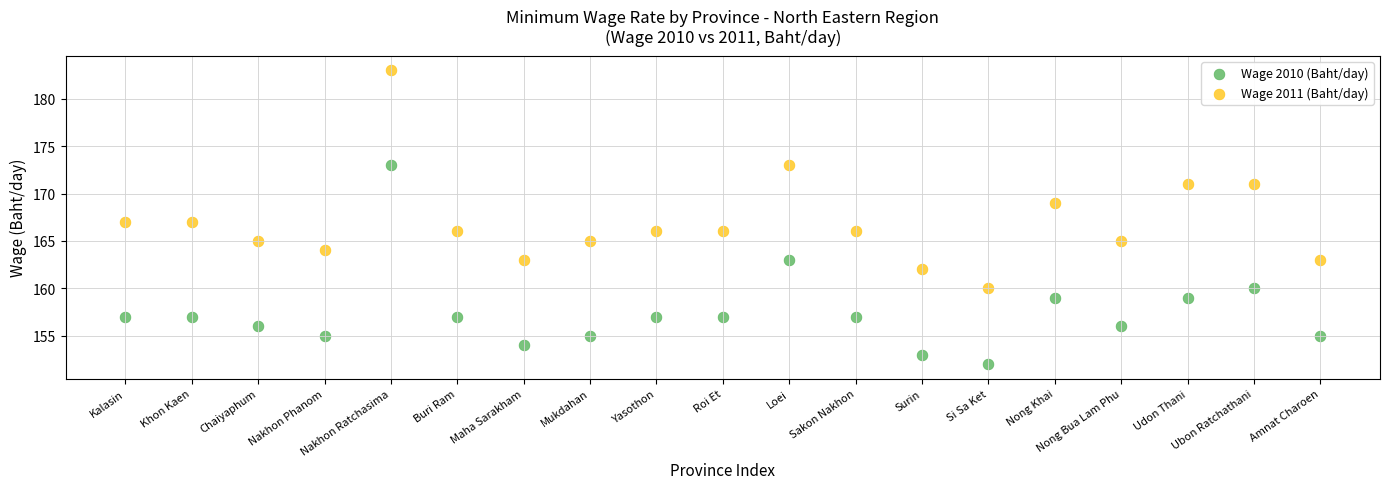

Across all data points, what is the range of Y values (max minus min)?

31